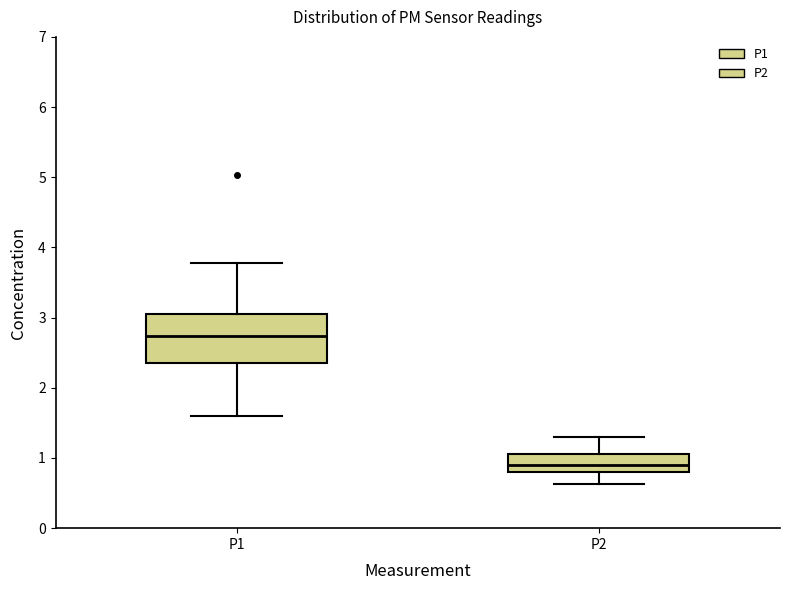

Reading left to right, transcribe this box plot: for each box, give where its median line is, the range the box spans, and where its two whiskers end, as read against the y-axis. The values are not printed on the chart, so give them approximately, as read against the axis.

P1: median 2.7, box 2.4 to 3.0, whiskers 1.6 to 3.8
P2: median 0.9, box 0.8 to 1.1, whiskers 0.6 to 1.3